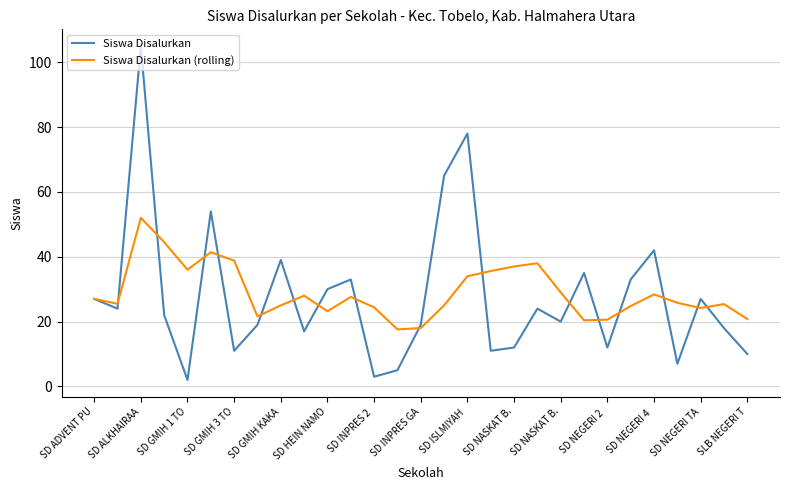

Rank the series by their maximum value, from lowest to highest.

Siswa Disalurkan (rolling), Siswa Disalurkan